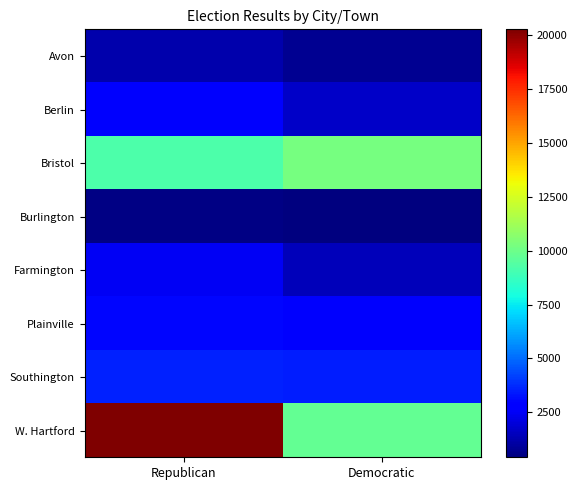

How many distinct data groups are displayed?

8